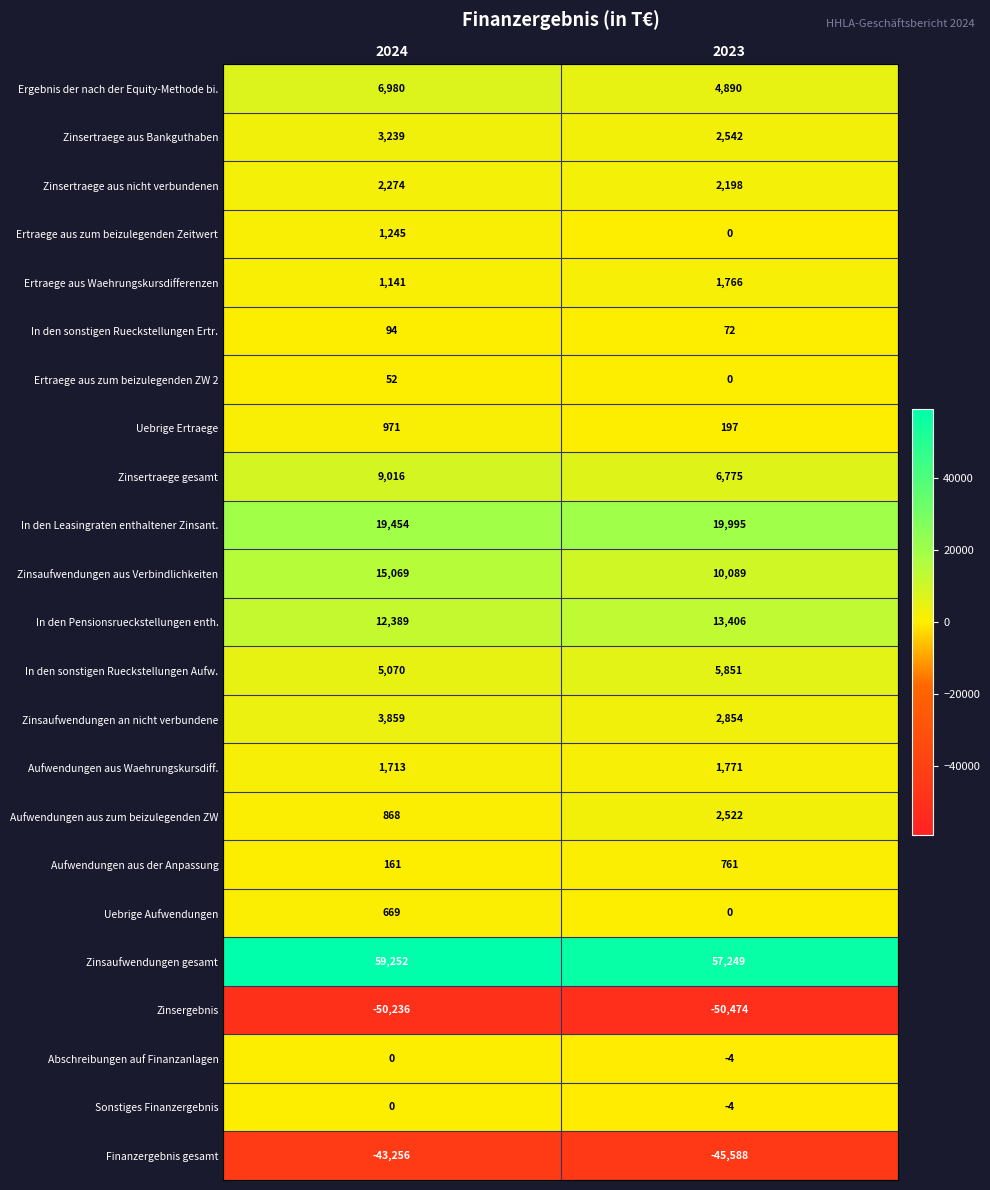

What is the difference between the Finanzergebnis gesamt values at 2024 and 2023?

2332